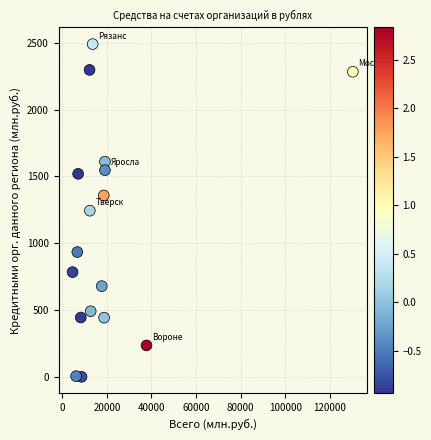

What is the range of X values (max minus min)?

125779